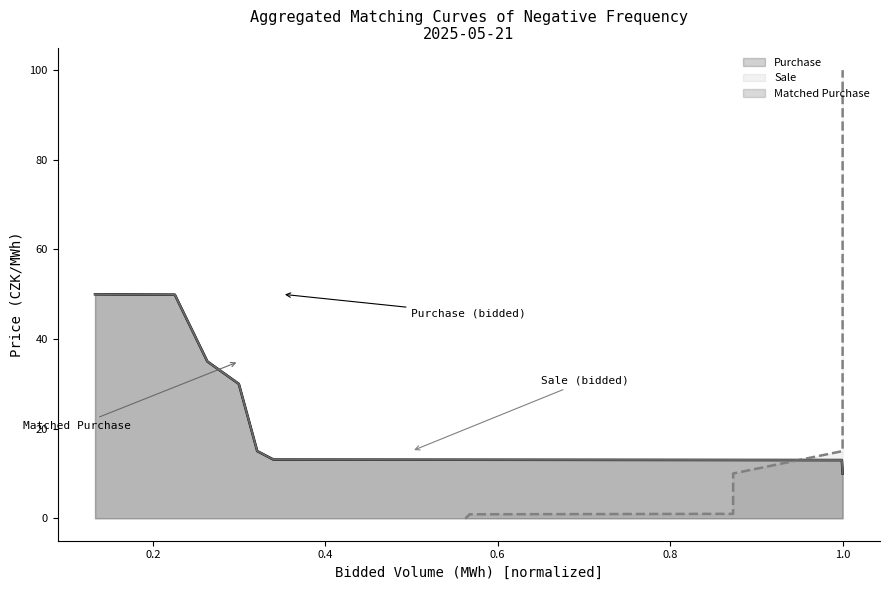

After their last crossing, which series has the higher values: Sale or Purchase?

Sale